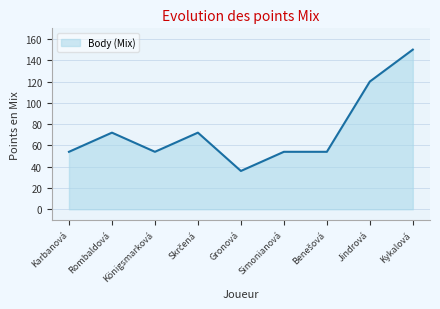

True or false: there are more than 1 points higher than both neighbors.

True